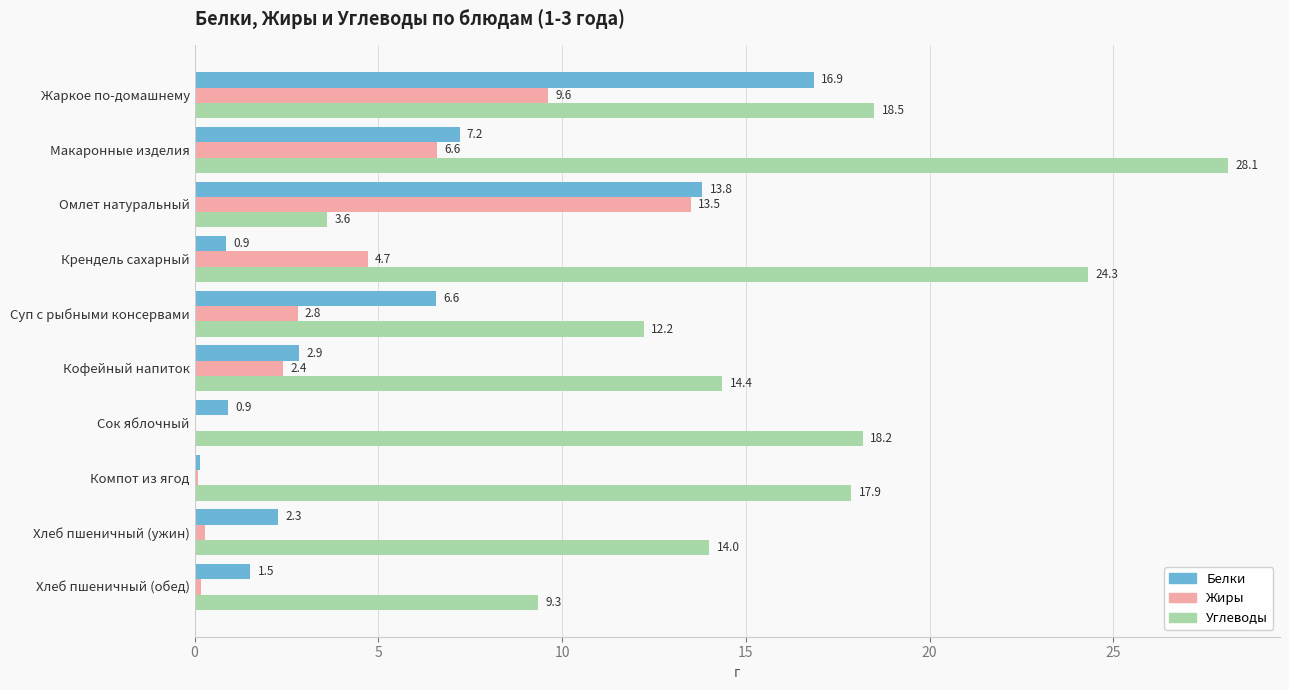

Which series has the largest total across all categories?

Углеводы